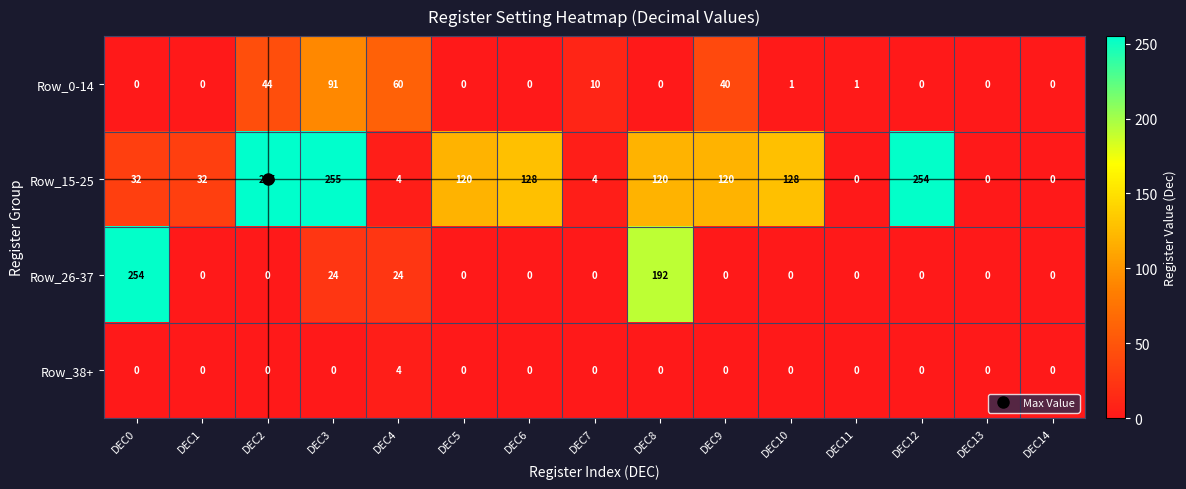

What value does the Row_15-25 series have at DEC12, to the nearest 10?

250